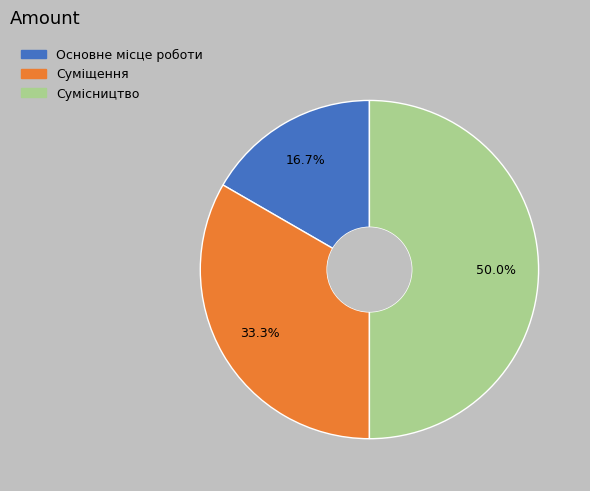

Is it true that Суміщення is 33% of the pie?

True